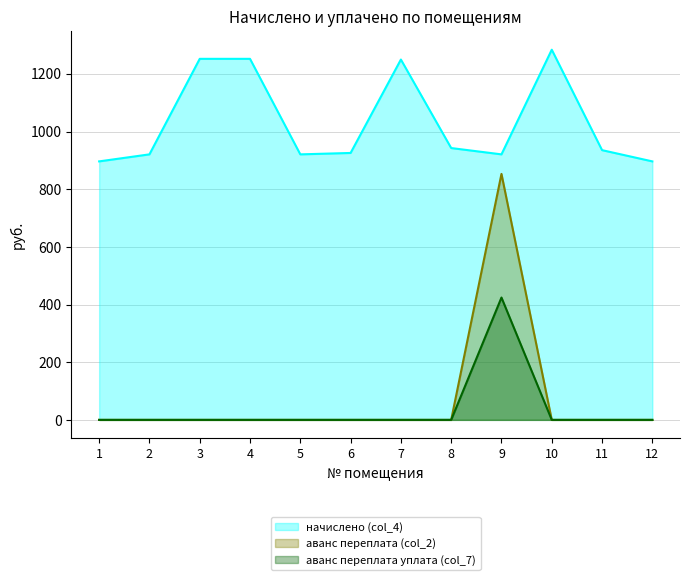

The value of аванс переплата уплата (col_7) at 8 is 0.0. True or false?

True